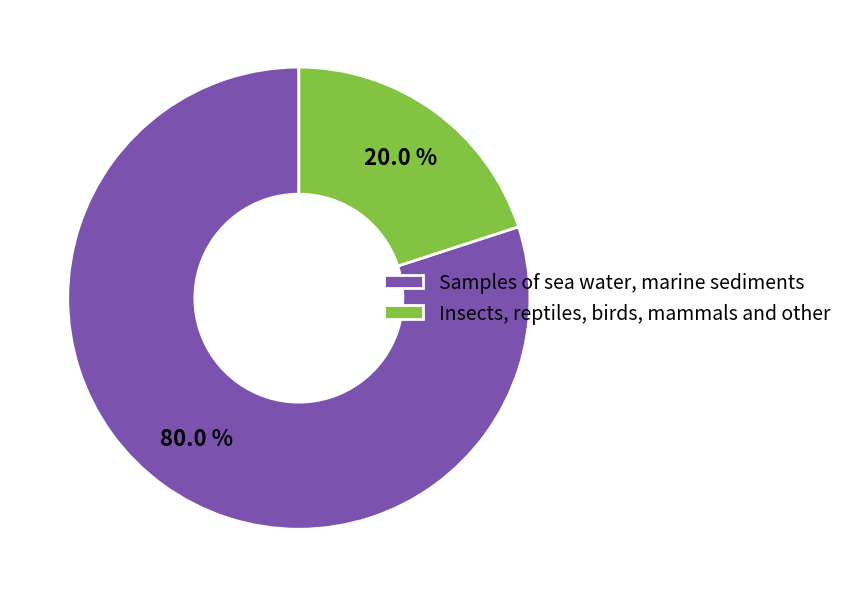

What is the smallest slice in the pie chart?

Insects, reptiles, birds, mammals and other